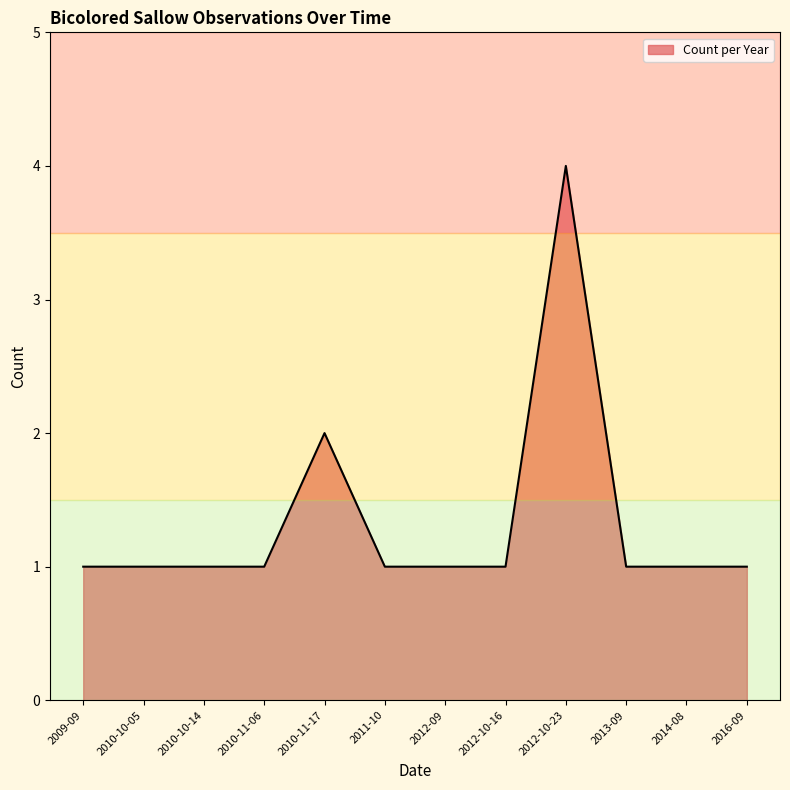

Is it true that the value at 2010-10-05 is 1?

True